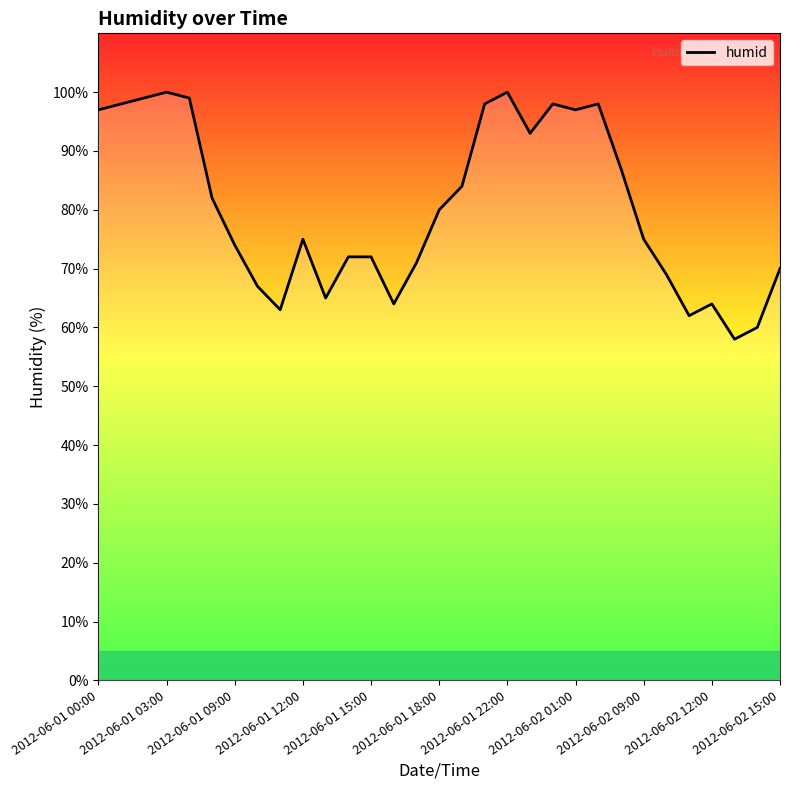

Reading left to right, transcribe all the data shown in this chart.

97	98	99	100	99	82	74	67	63	75	65	72	72	64	71	80	84	98	100	93	98	97	98	87	75	69	62	64	58	60	70